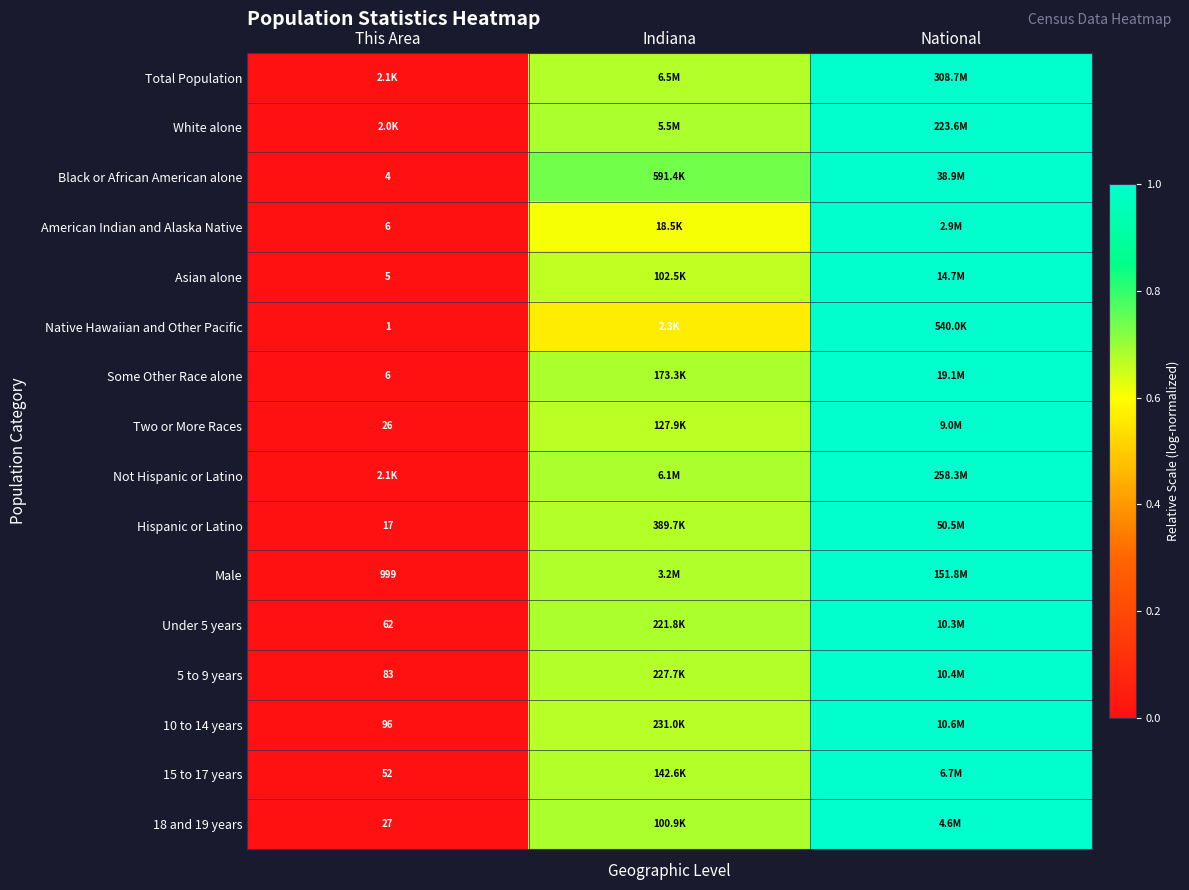

Rank the categories by 18 and 19 years value from lowest to highest.

This Area, Indiana, National